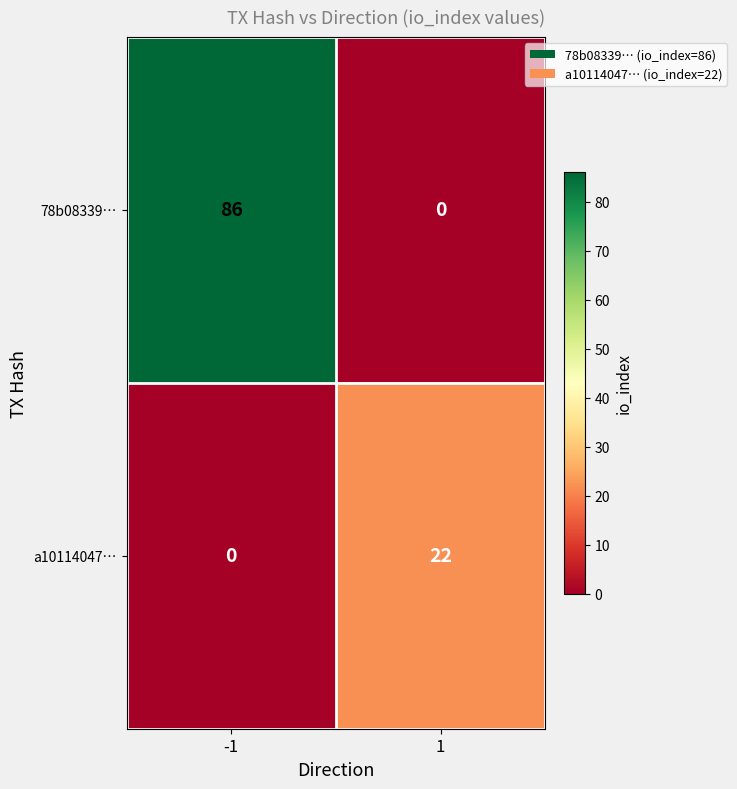

Which series has the largest total across all categories?

78b08339…